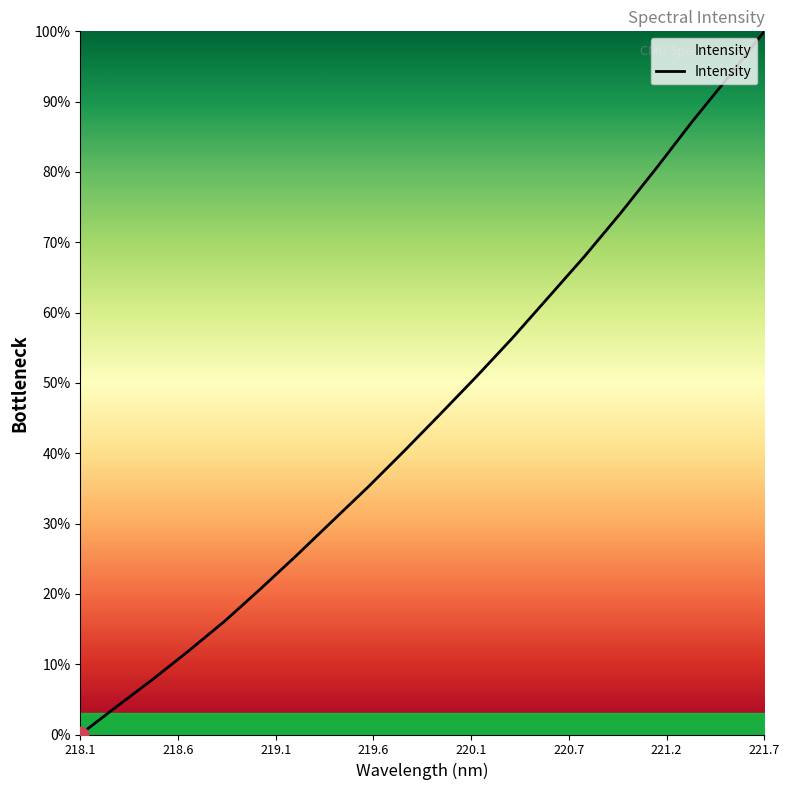

How many lines are shown in the chart?

1